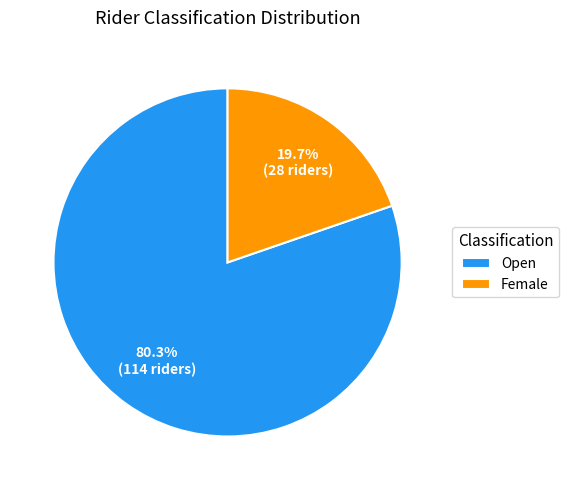

To the nearest percent, what percentage of the pie is Open?

80%